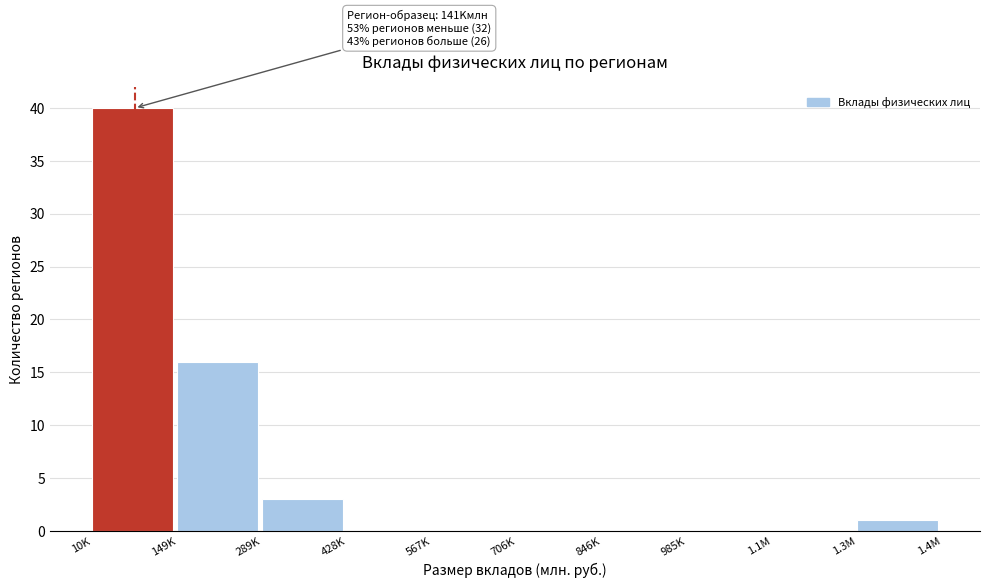

Reading left to right, list all the values displayed in this chart.

10K=40	149K=16	289K=3	428K=0	567K=0	706K=0	846K=0	985K=0	1.1M=0	1.3M=1